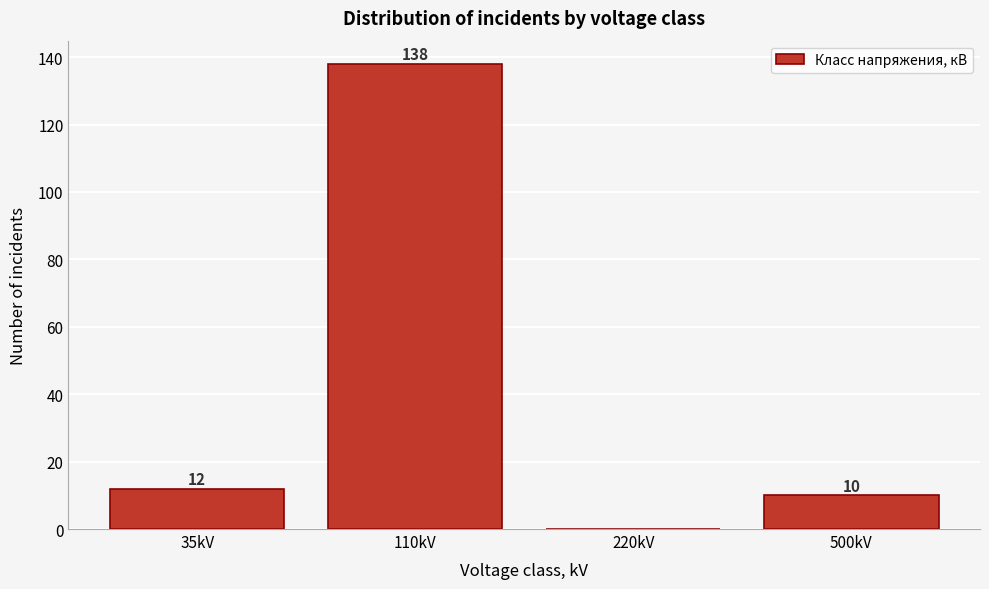

Reading left to right, list all the values displayed in this chart.

35kV=12	110kV=138	220kV=0	500kV=10